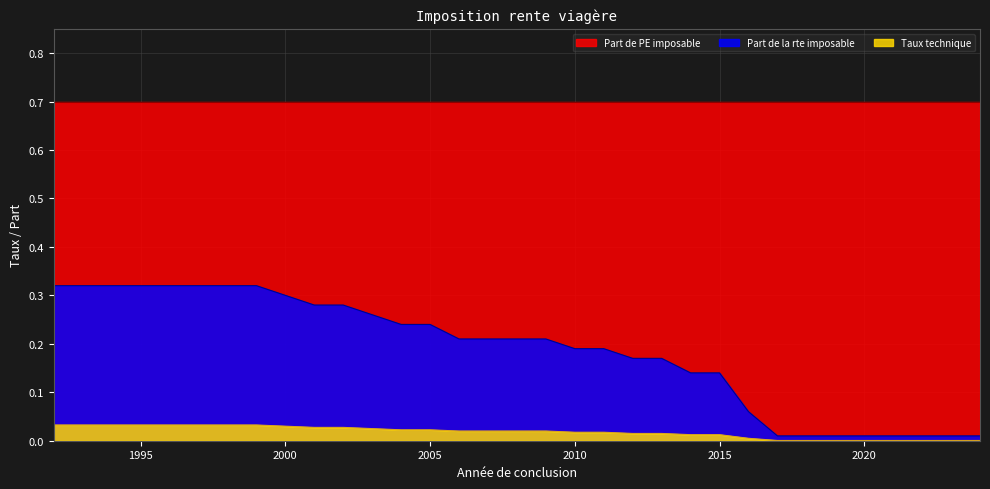

What is the maximum value shown in the chart?

0.7